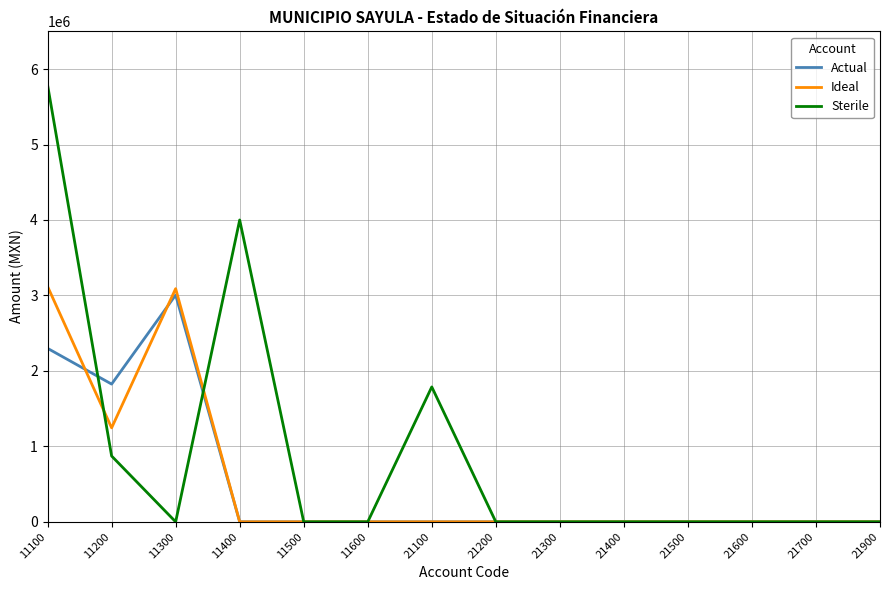

What is the highest value of the Sterile series?

5787707.0